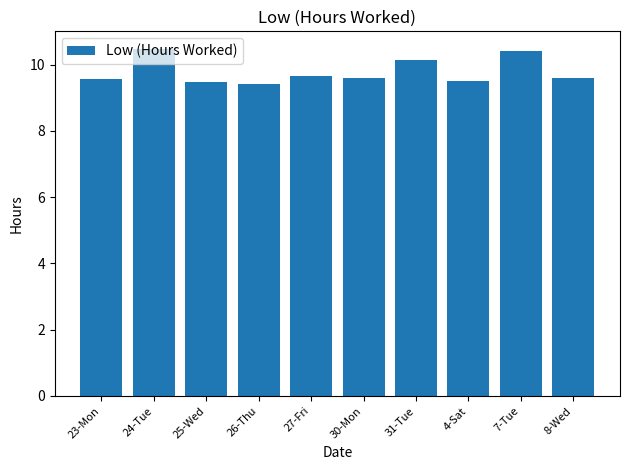

What is the difference between the maximum and minimum values?

1.1